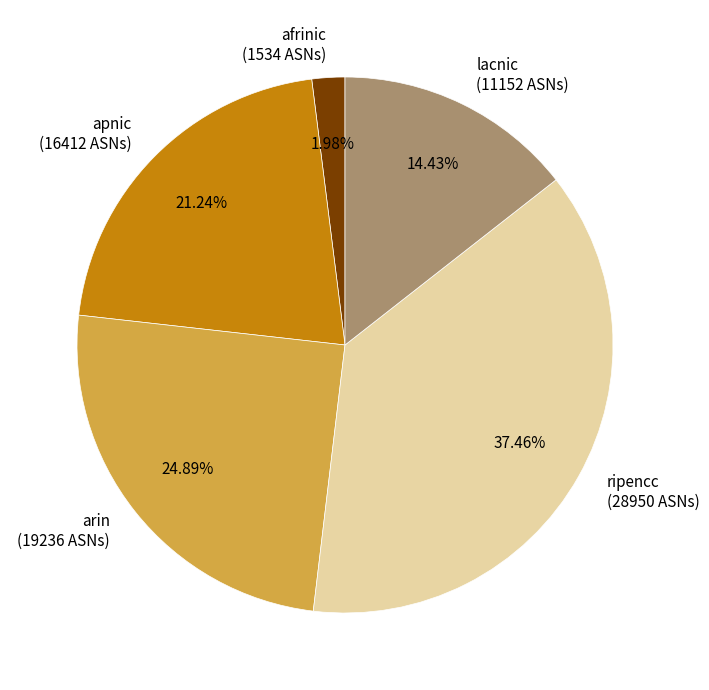

Which category has the biggest portion of the pie?

ripencc